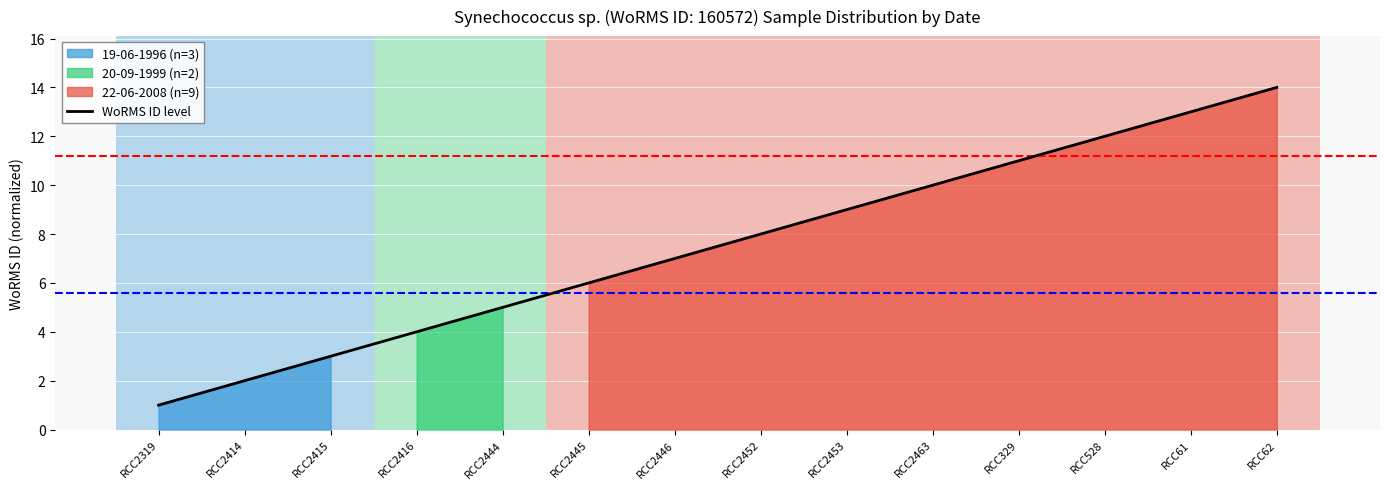

True or false: there are more than 2 points higher than both neighbors.

False